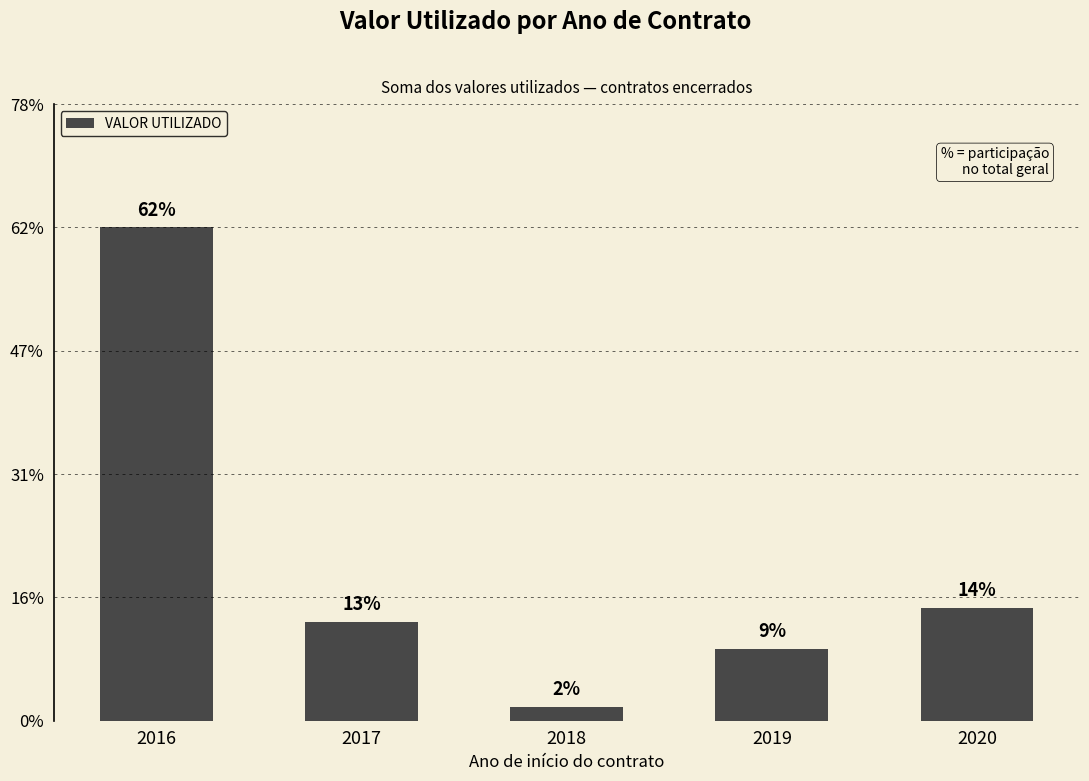

Does the chart contain any negative values?

No